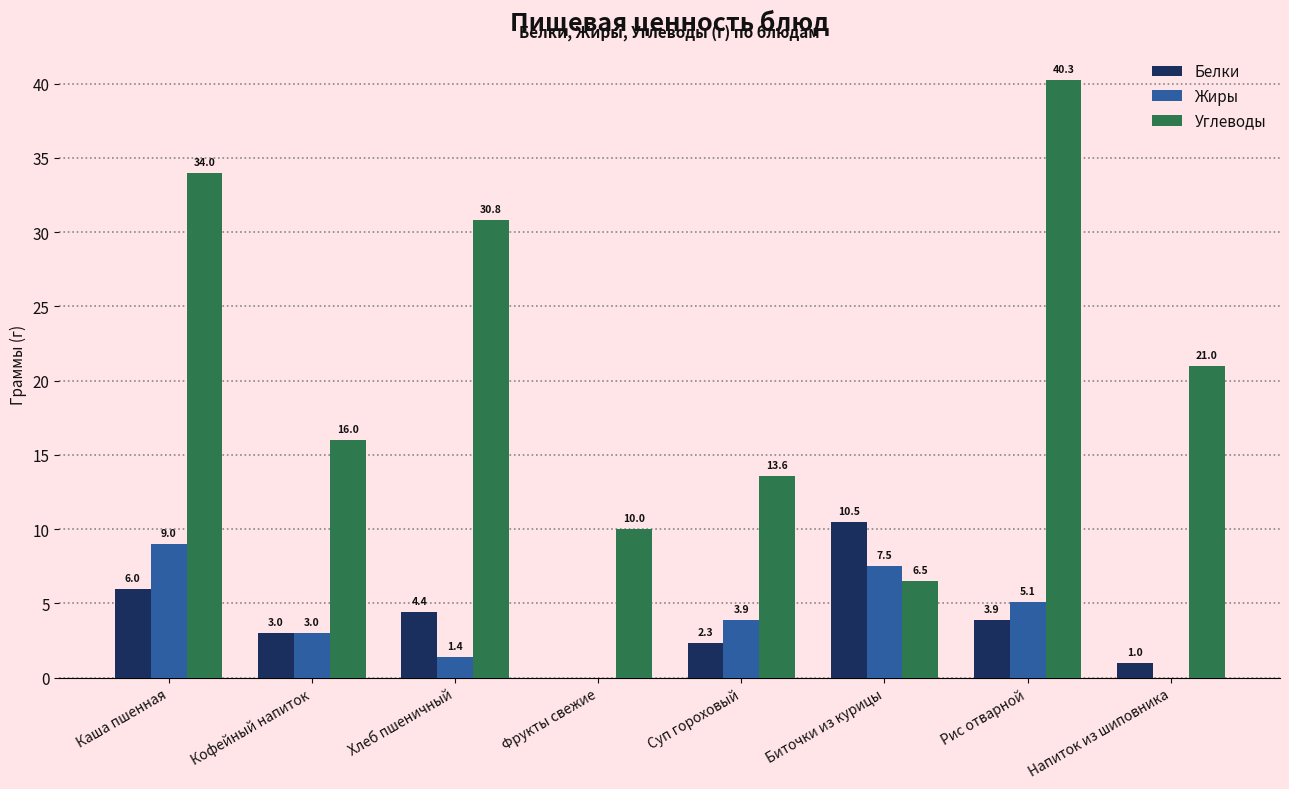

Which category has the highest value in the Белки series?

Биточки из курицы